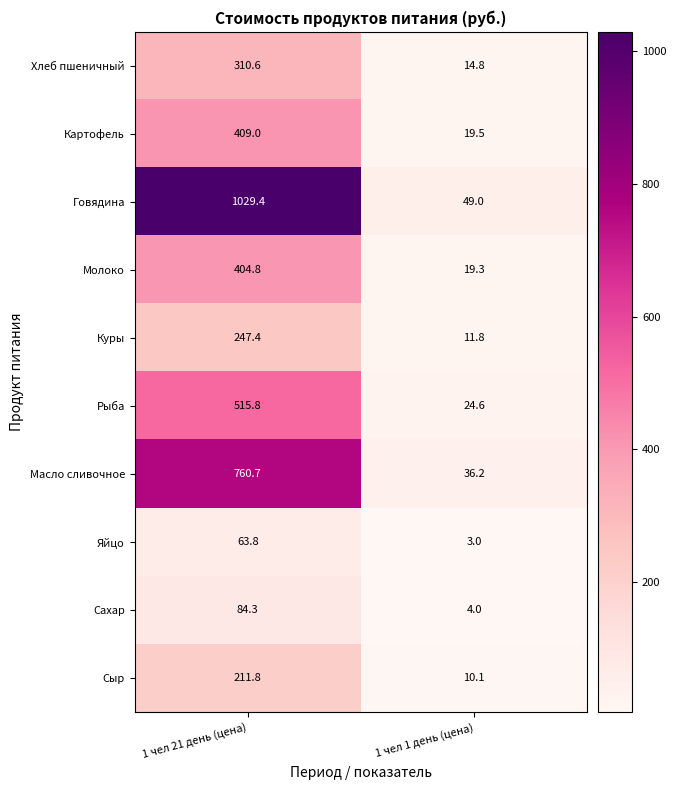

What is the maximum value shown in the chart?

1029.4